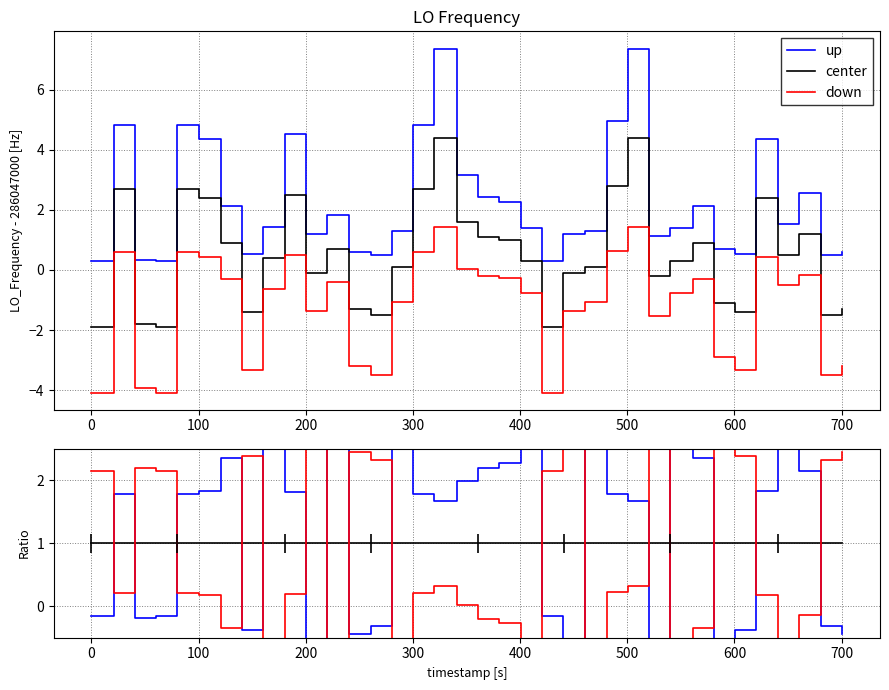

How many times do down and center cross each other?

16